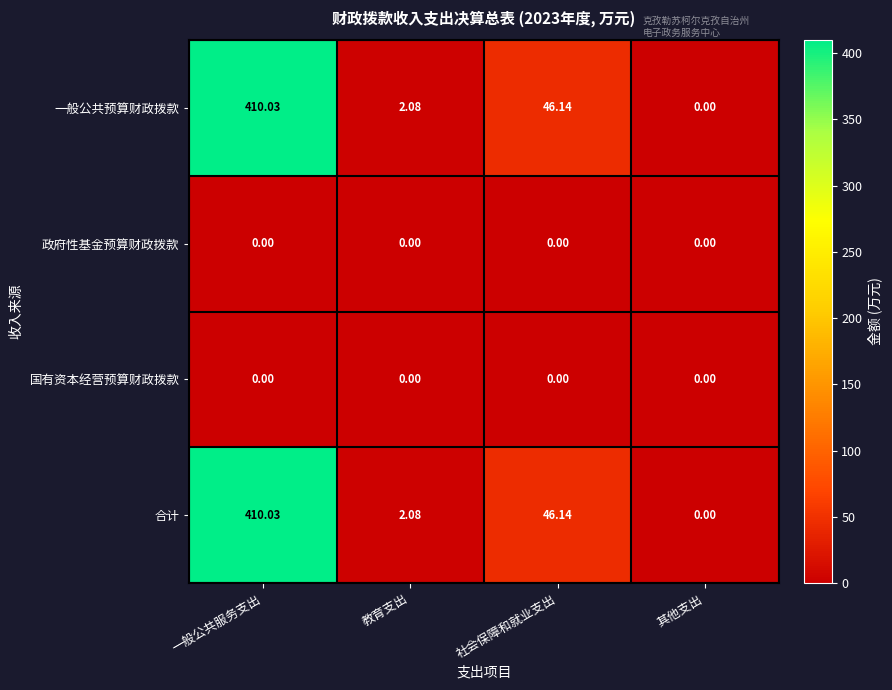

At which category is the sum across all series the highest?

一般公共服务支出